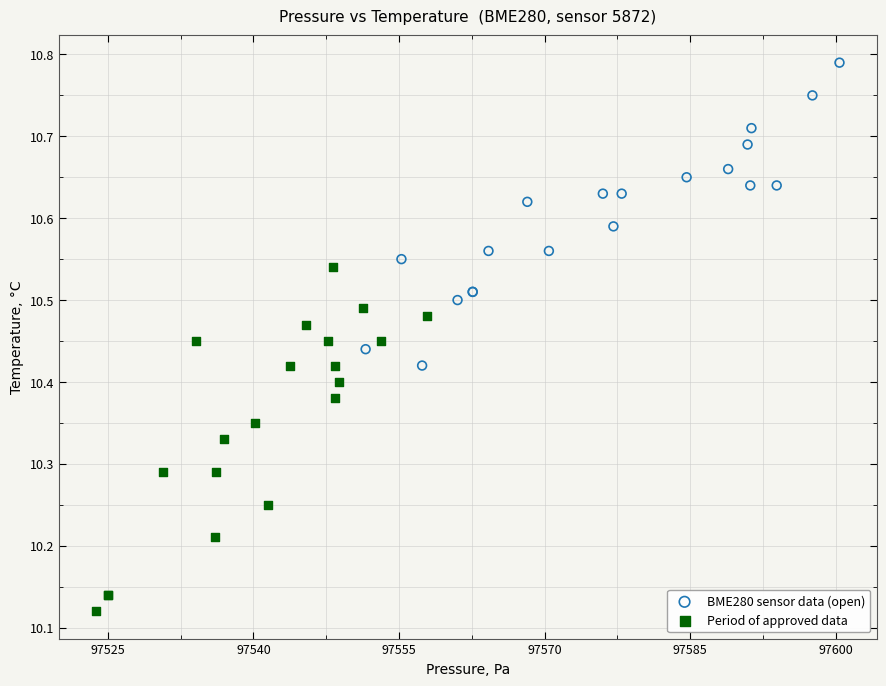

Which series reaches the minimum Y coordinate?

Period of approved data